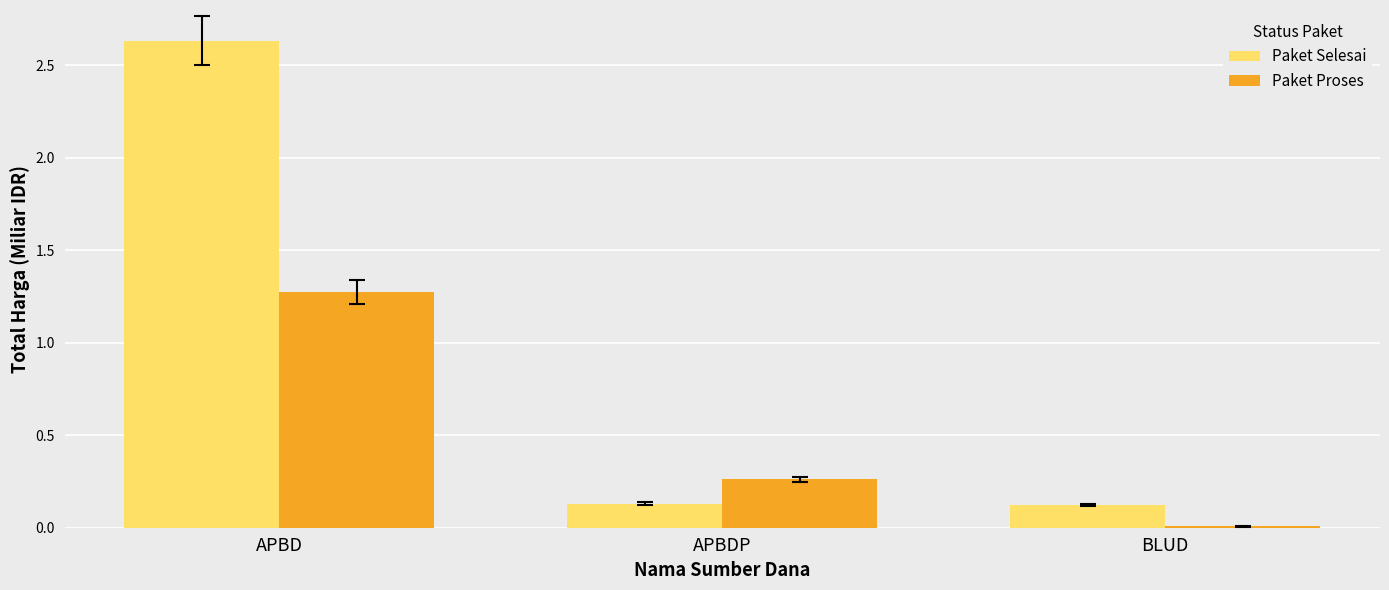

Which label corresponds to the largest value in the chart?

APBD